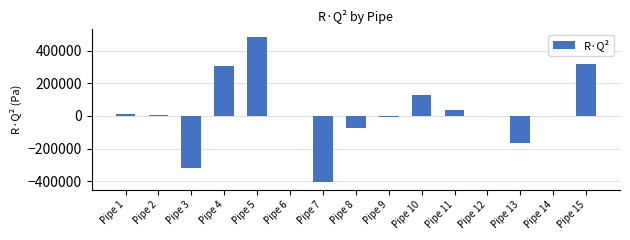

What is the greatest value displayed?

484868.6